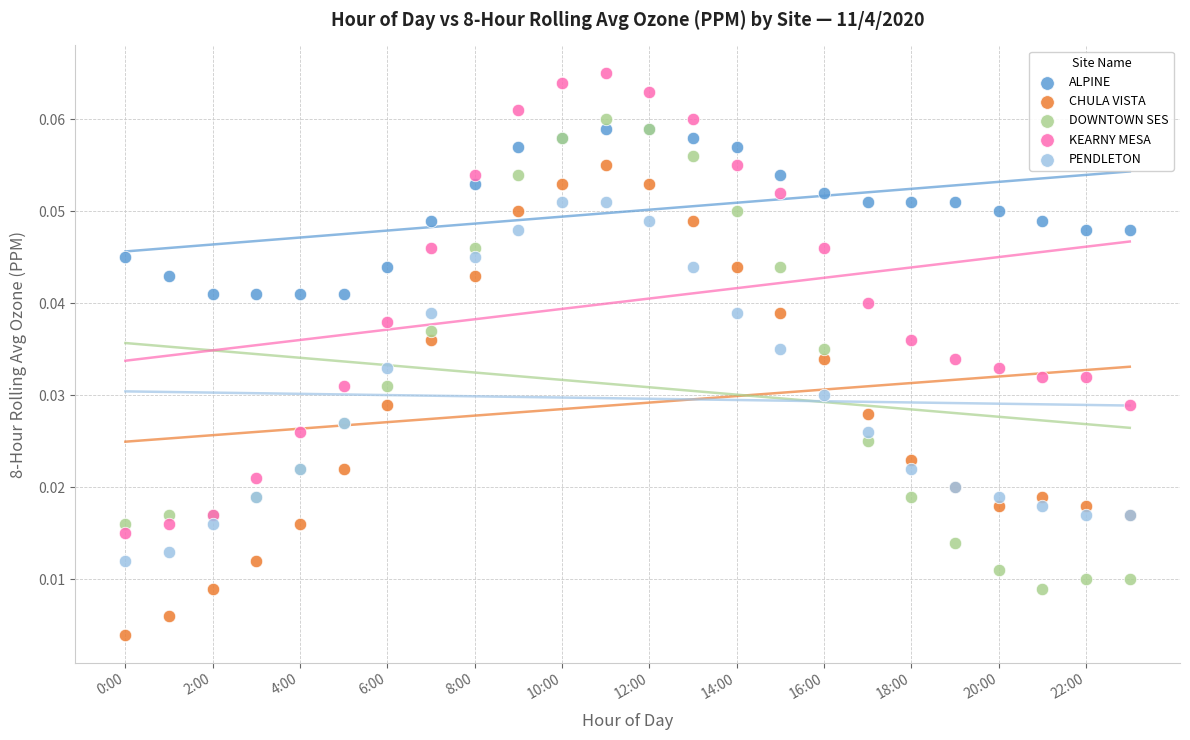

Which series reaches the maximum Y coordinate?

KEARNY MESA